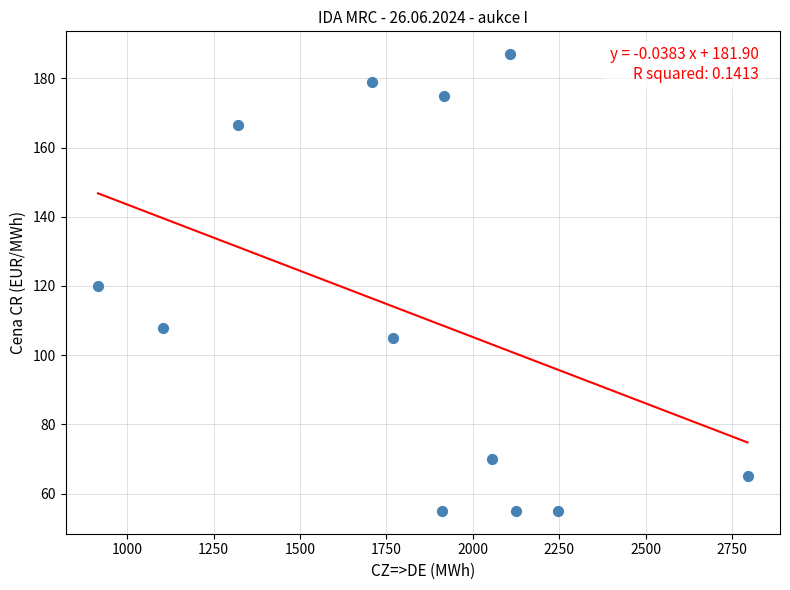

What is the range of Y values (max minus min)?

132.0